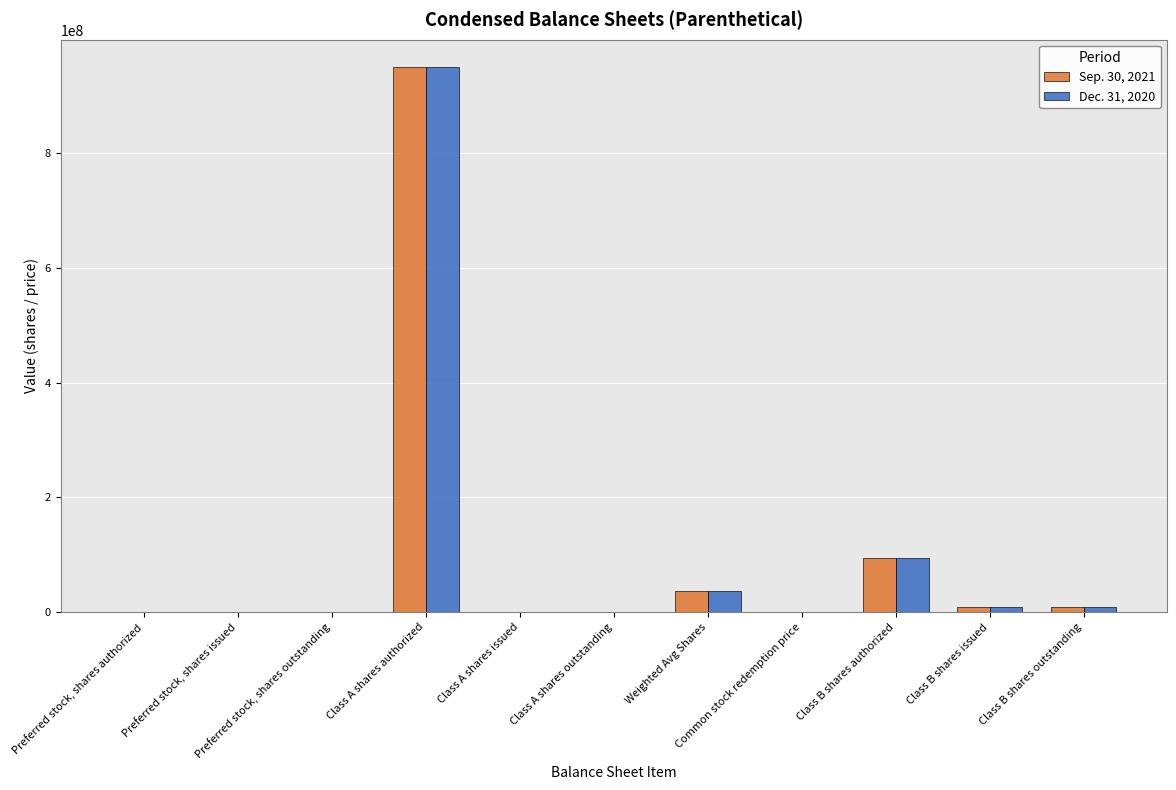

Count the number of categories in the chart.

11